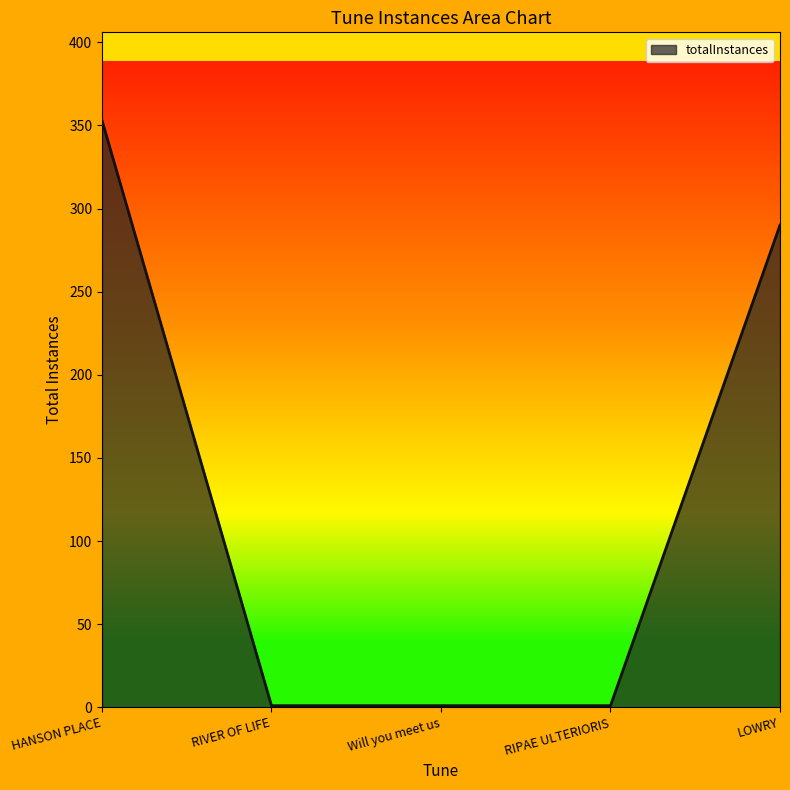

Which has a higher value, LOWRY or HANSON PLACE?

HANSON PLACE